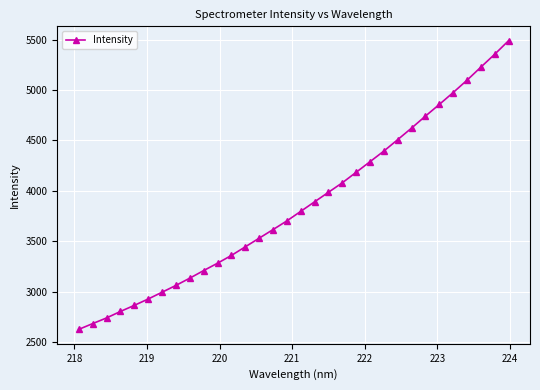

What is the difference between the second highest and minimum values?

2728.5